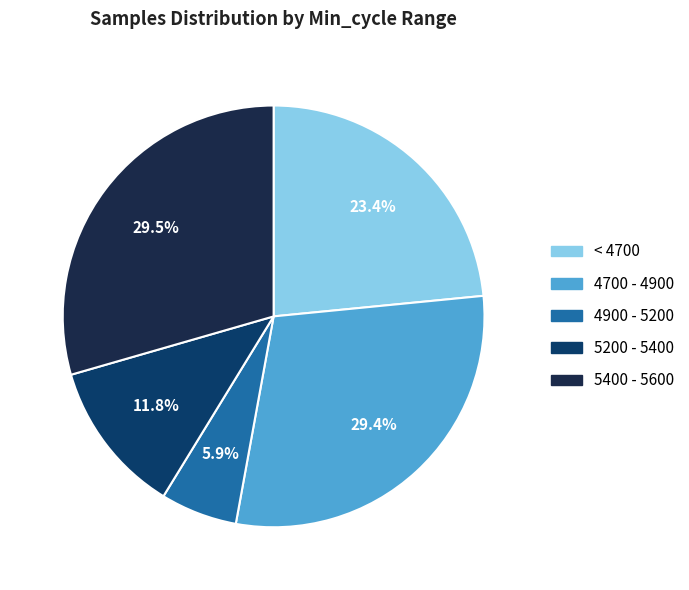

Is there any slice that represents more than half of the pie?

No